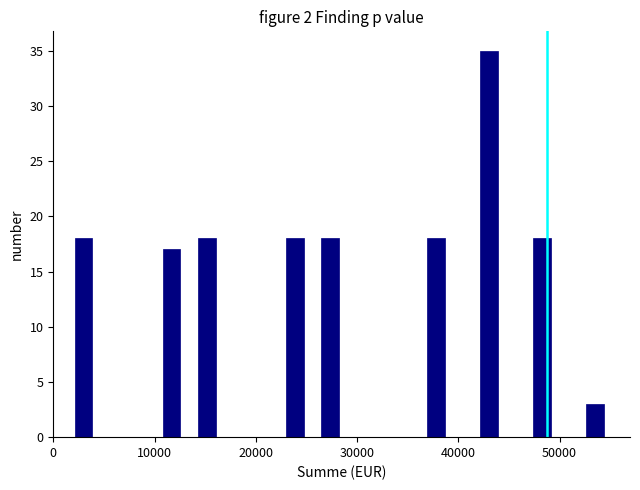

Around what value on the x-axis is the tallest bar? Give the approximate position of its centre, as read against the axis.

43000